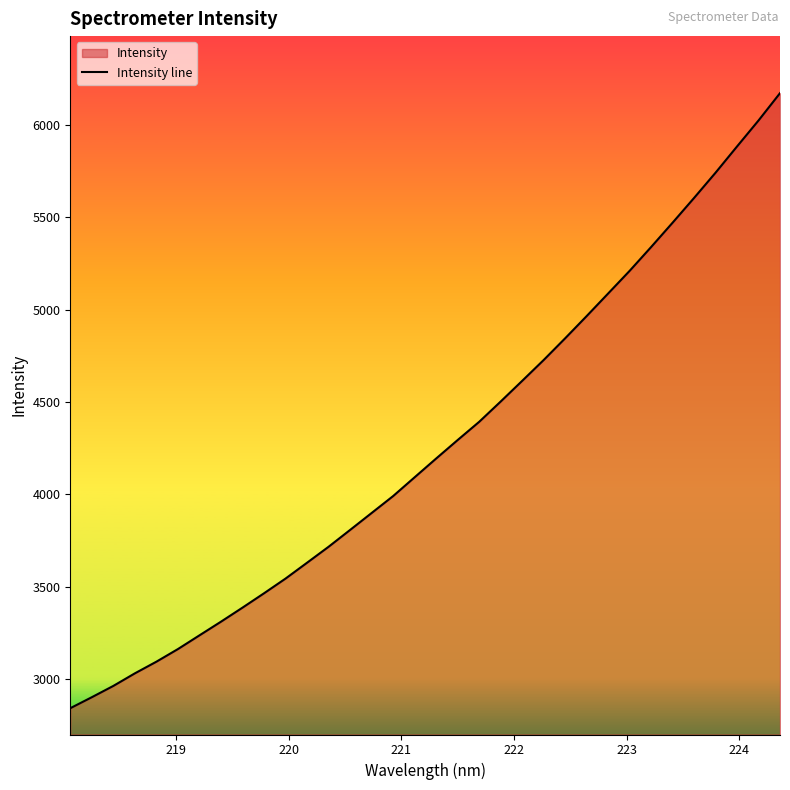

What is the greatest value displayed?

6170.3